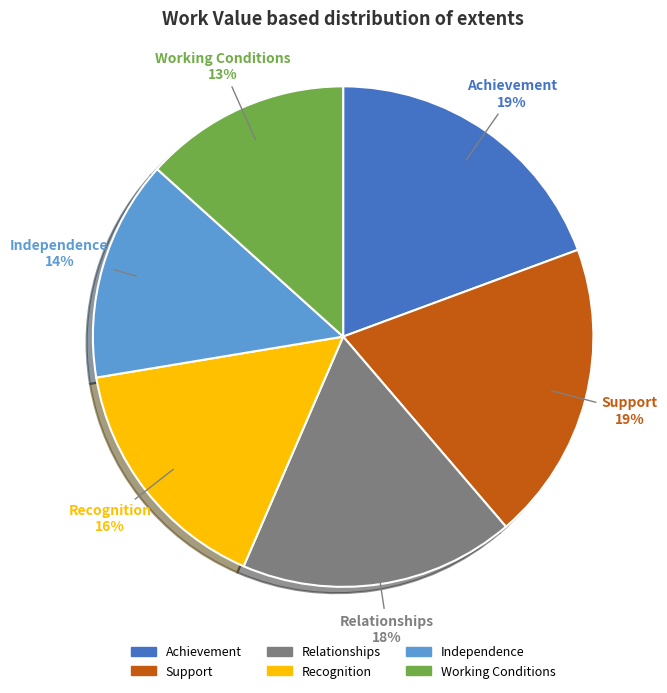

What is the smallest slice in the pie chart?

Working Conditions